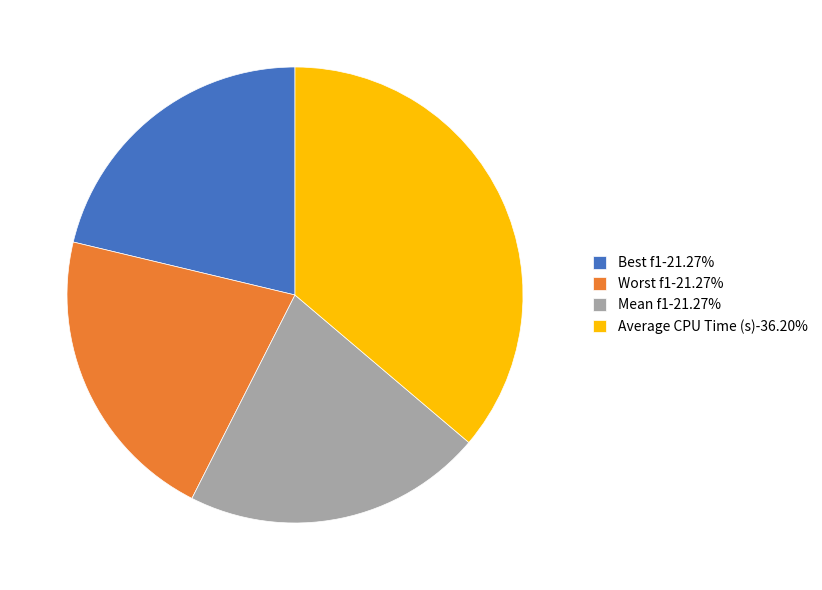

Is Worst f1-21.27% the majority of the pie?

No